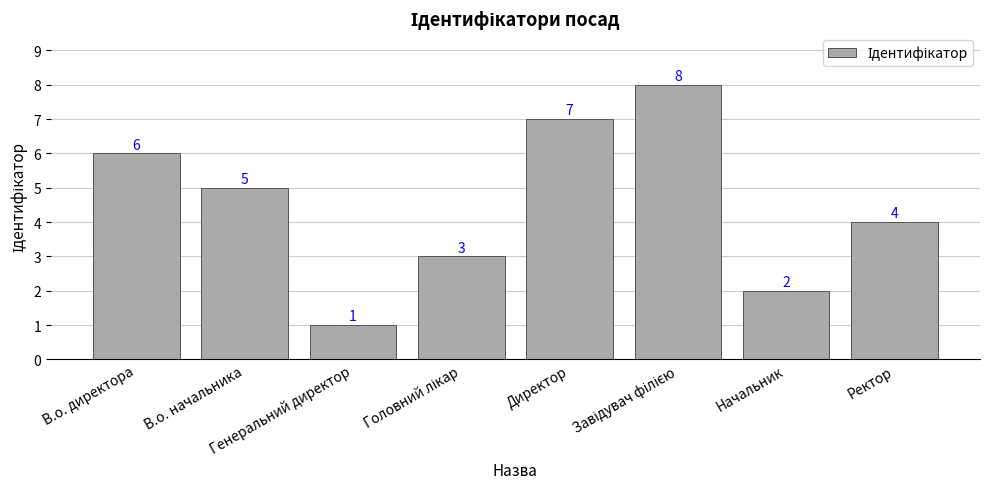

Where is the data nearest to the value 4?

Ректор